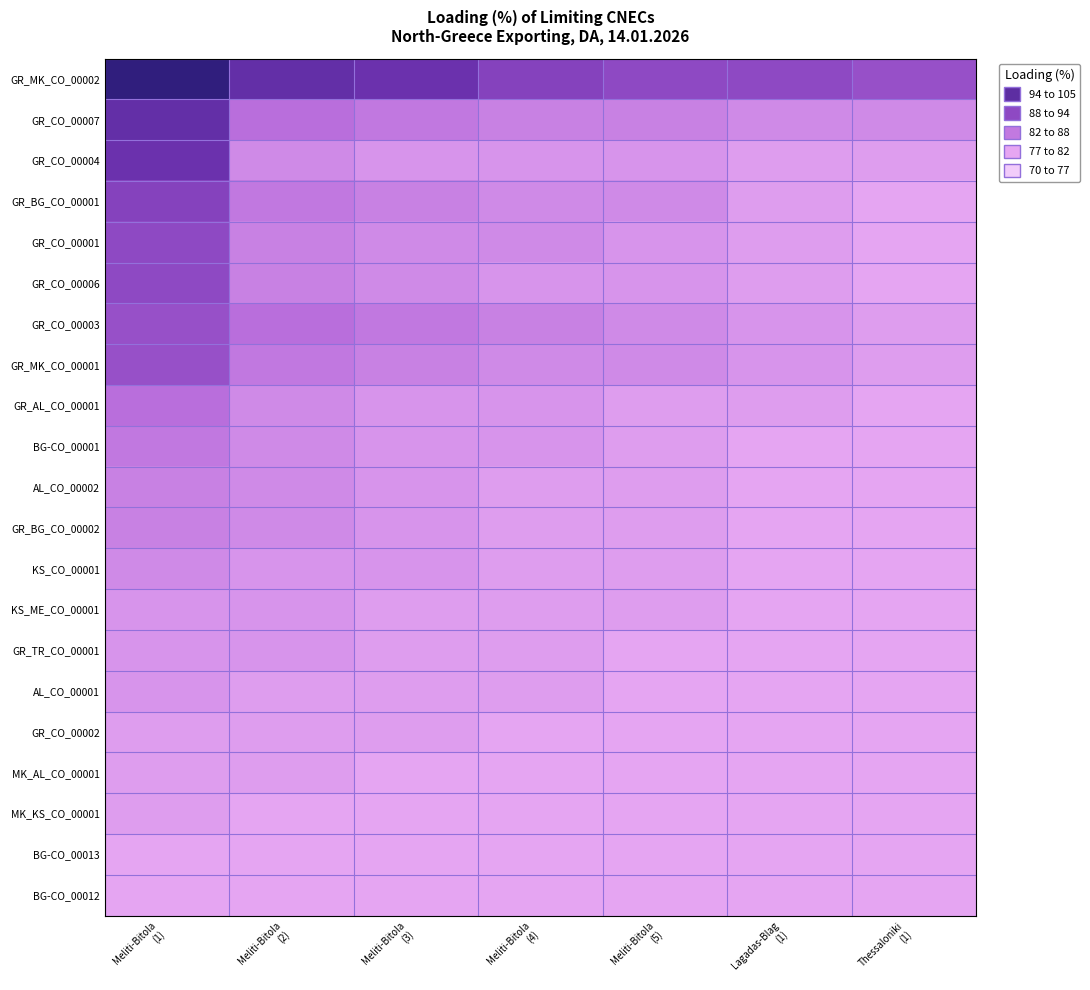

At Thessaloniki (1), list the series in order from smallest to largest.

GR_BG_CO_00001, GR_CO_00001, GR_CO_00006, GR_AL_CO_00001, BG-CO_00001, AL_CO_00002, GR_BG_CO_00002, KS_CO_00001, KS_ME_CO_00001, GR_TR_CO_00001, AL_CO_00001, GR_CO_00002, MK_AL_CO_00001, MK_KS_CO_00001, BG-CO_00013, BG-CO_00012, GR_CO_00004, GR_CO_00003, GR_MK_CO_00001, GR_CO_00007, GR_MK_CO_00002